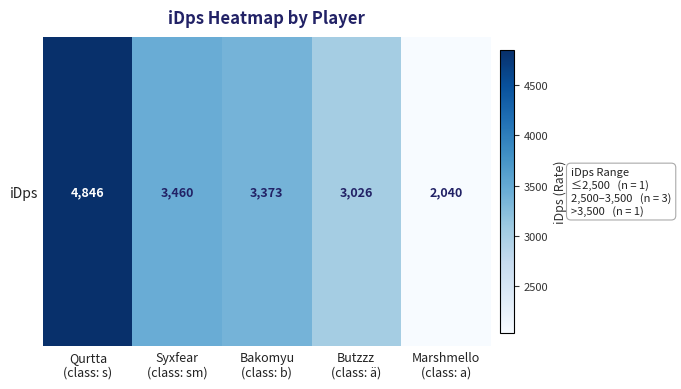

List the labels in order of value, largest first.

Qurtta
(class: s), Syxfear
(class: sm), Bakomyu
(class: b), Butzzz
(class: ä), Marshmello
(class: a)